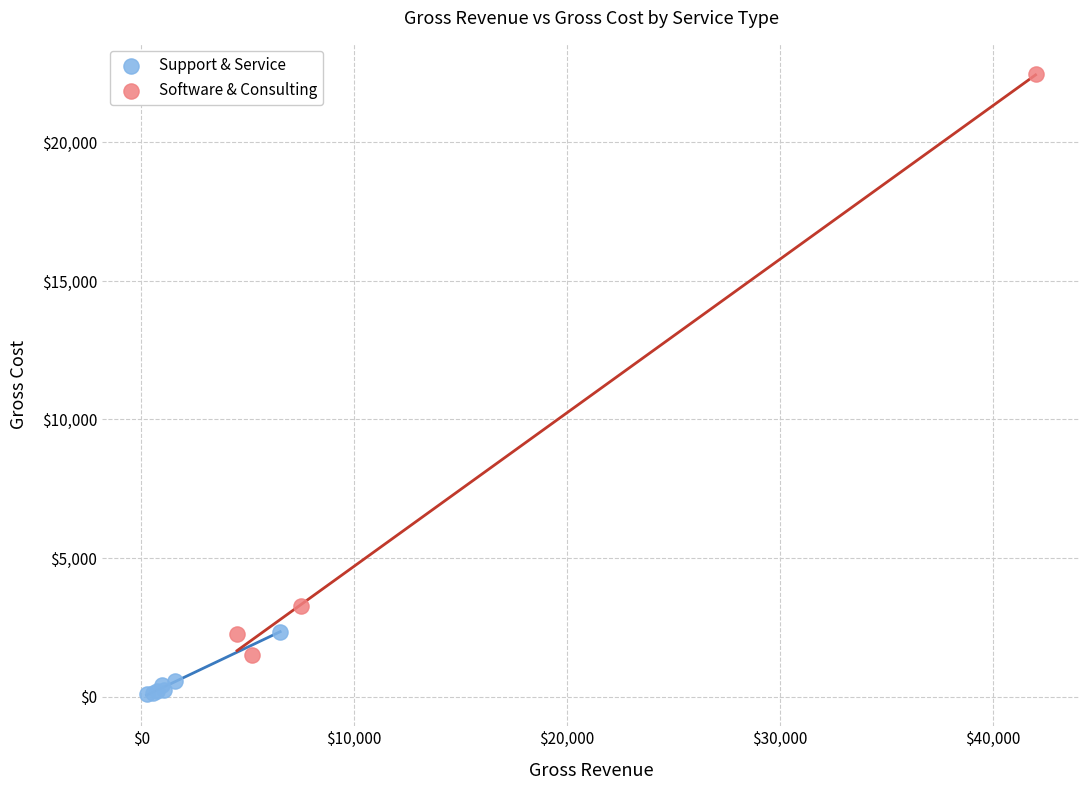

Which series contains the highest Y value?

Software & Consulting